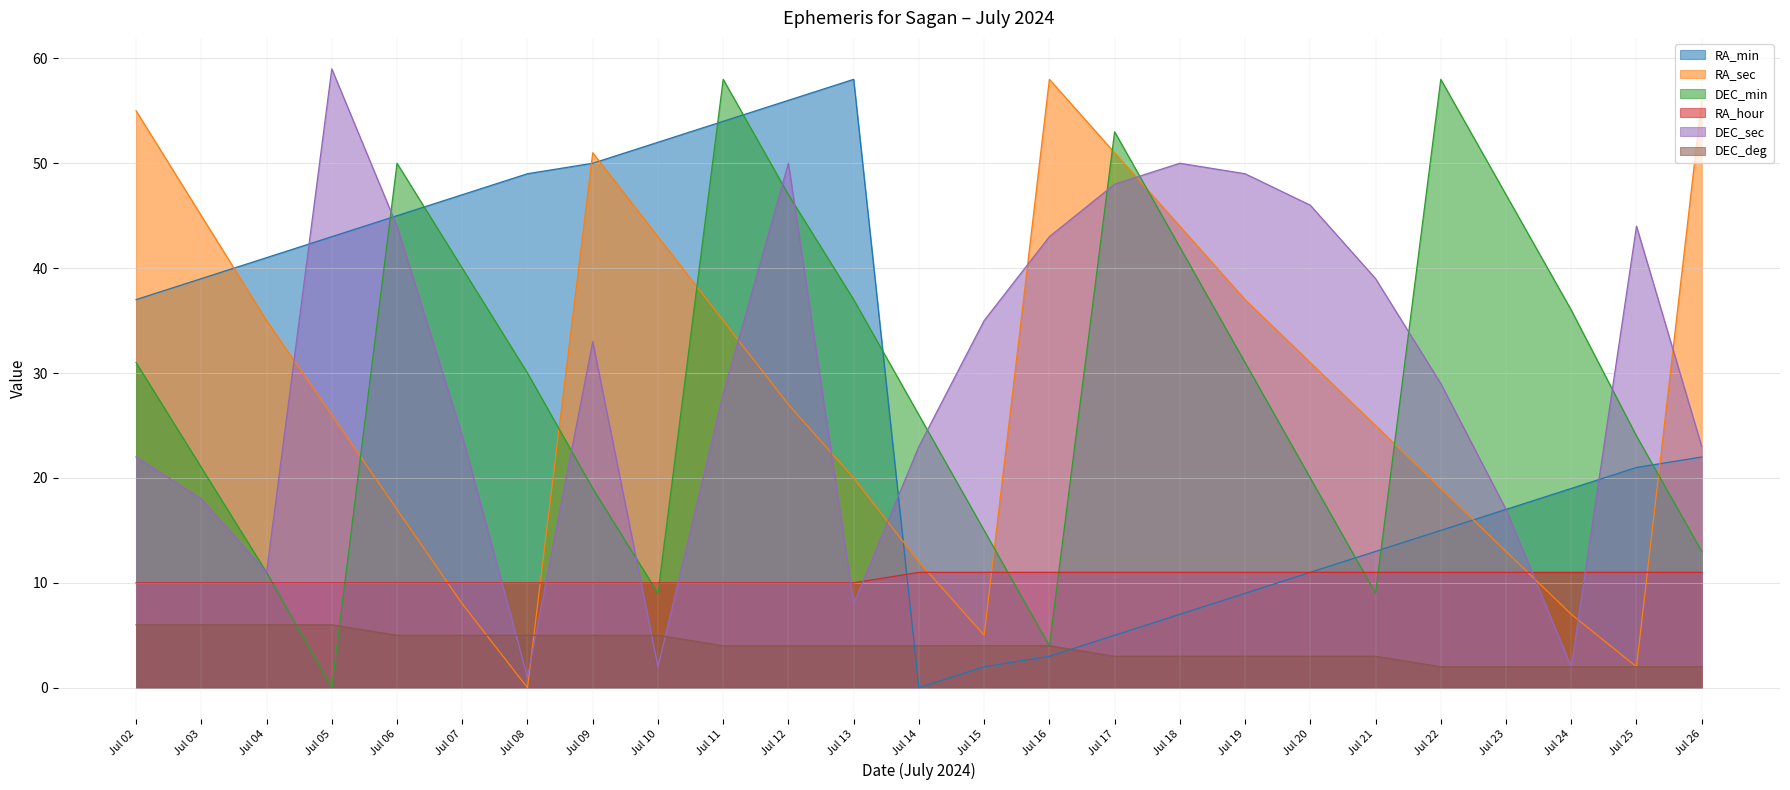

Reading left to right, list all the values displayed in this chart.

RA_min: Jul 02=37	Jul 03=39	Jul 04=41	Jul 05=43	Jul 06=45	Jul 07=47	Jul 08=49	Jul 09=50	Jul 10=52	Jul 11=54	Jul 12=56	Jul 13=58	Jul 14=0	Jul 15=2	Jul 16=3	Jul 17=5	Jul 18=7	Jul 19=9	Jul 20=11	Jul 21=13	Jul 22=15	Jul 23=17	Jul 24=19	Jul 25=21	Jul 26=22
RA_sec: Jul 02=55	Jul 03=45	Jul 04=35	Jul 05=26	Jul 06=17	Jul 07=8	Jul 08=0	Jul 09=51	Jul 10=43	Jul 11=35	Jul 12=27	Jul 13=20	Jul 14=12	Jul 15=5	Jul 16=58	Jul 17=51	Jul 18=44	Jul 19=37	Jul 20=31	Jul 21=25	Jul 22=19	Jul 23=13	Jul 24=7	Jul 25=2	Jul 26=56
DEC_min: Jul 02=31	Jul 03=21	Jul 04=11	Jul 05=0	Jul 06=50	Jul 07=40	Jul 08=30	Jul 09=19	Jul 10=9	Jul 11=58	Jul 12=47	Jul 13=37	Jul 14=26	Jul 15=15	Jul 16=4	Jul 17=53	Jul 18=42	Jul 19=31	Jul 20=20	Jul 21=9	Jul 22=58	Jul 23=47	Jul 24=36	Jul 25=24	Jul 26=13
RA_hour: Jul 02=10	Jul 03=10	Jul 04=10	Jul 05=10	Jul 06=10	Jul 07=10	Jul 08=10	Jul 09=10	Jul 10=10	Jul 11=10	Jul 12=10	Jul 13=10	Jul 14=11	Jul 15=11	Jul 16=11	Jul 17=11	Jul 18=11	Jul 19=11	Jul 20=11	Jul 21=11	Jul 22=11	Jul 23=11	Jul 24=11	Jul 25=11	Jul 26=11
DEC_sec: Jul 02=22	Jul 03=18	Jul 04=11	Jul 05=59	Jul 06=44	Jul 07=24	Jul 08=1	Jul 09=33	Jul 10=2	Jul 11=28	Jul 12=50	Jul 13=8	Jul 14=23	Jul 15=35	Jul 16=43	Jul 17=48	Jul 18=50	Jul 19=49	Jul 20=46	Jul 21=39	Jul 22=29	Jul 23=17	Jul 24=2	Jul 25=44	Jul 26=23
DEC_deg: Jul 02=6	Jul 03=6	Jul 04=6	Jul 05=6	Jul 06=5	Jul 07=5	Jul 08=5	Jul 09=5	Jul 10=5	Jul 11=4	Jul 12=4	Jul 13=4	Jul 14=4	Jul 15=4	Jul 16=4	Jul 17=3	Jul 18=3	Jul 19=3	Jul 20=3	Jul 21=3	Jul 22=2	Jul 23=2	Jul 24=2	Jul 25=2	Jul 26=2